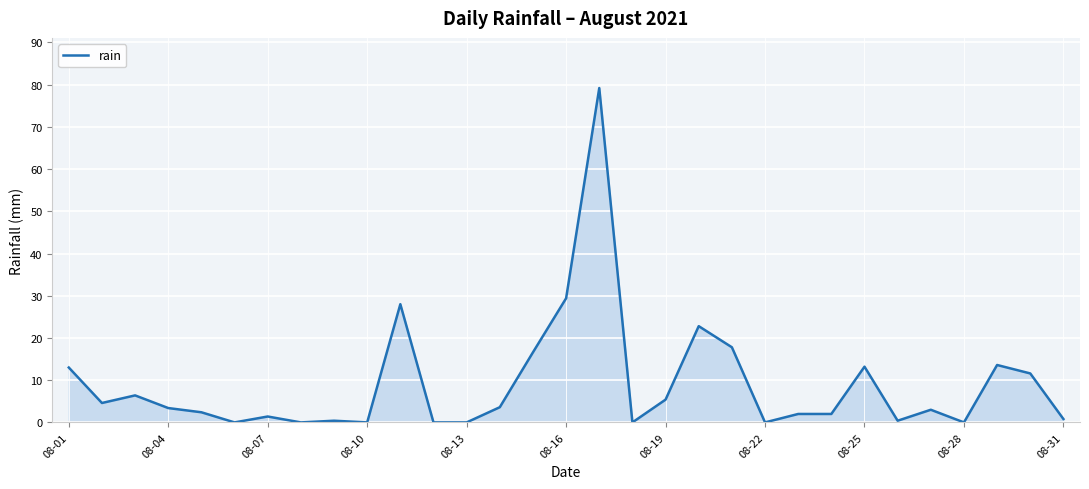

What is the greatest value displayed?

79.2